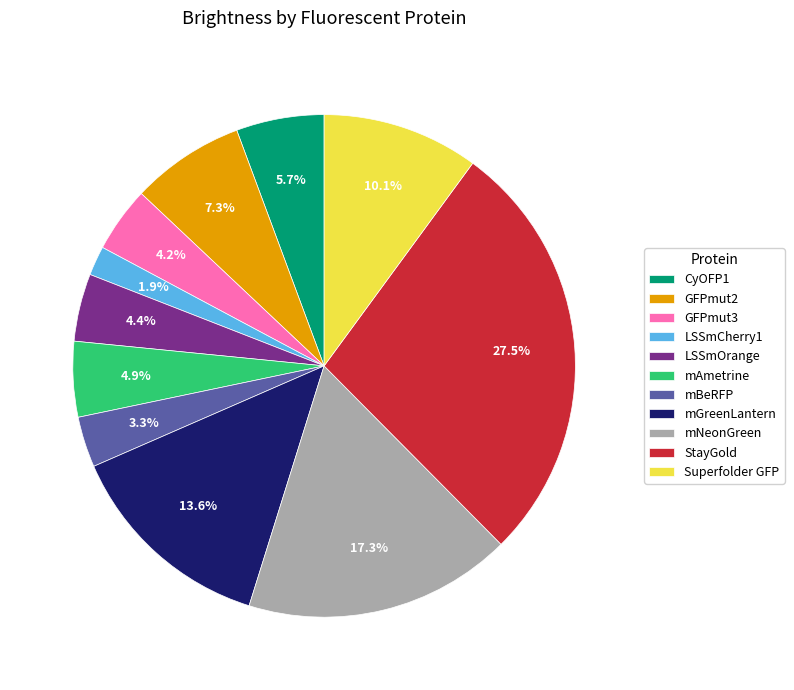

Does mGreenLantern account for over 50% of the chart?

No